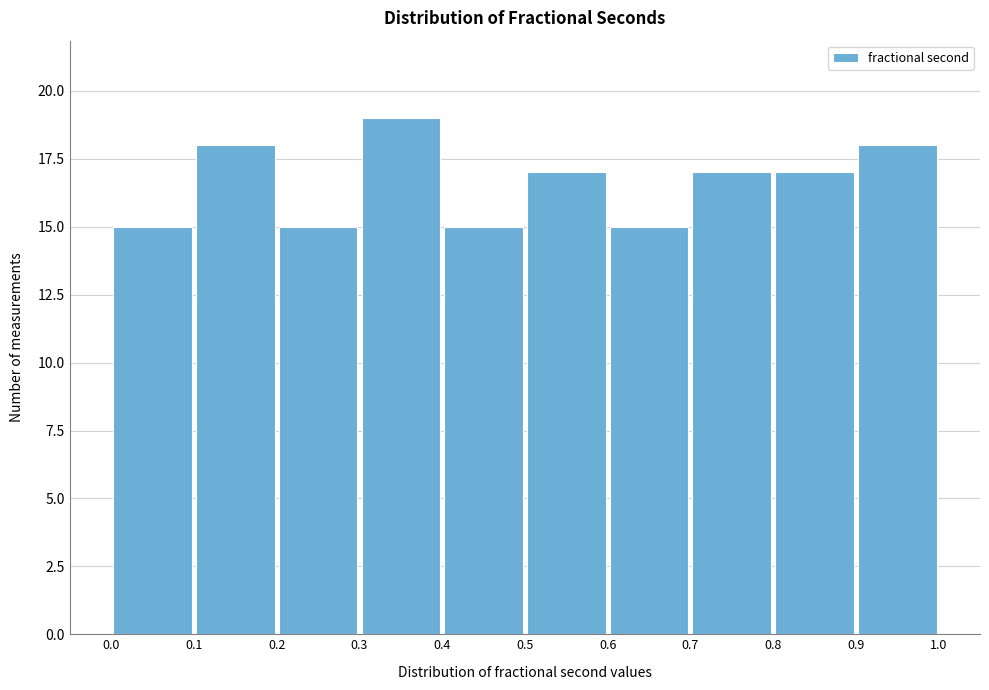

Reading left to right, list every bar in this chart as the range it spans on the x-axis followed by its height. The values are not printed on the chart, so give them approximately, as read against the axis.

0.0 to 0.1: 15
0.1 to 0.2: 18
0.2 to 0.3: 15
0.3 to 0.4: 19
0.4 to 0.5: 15
0.5 to 0.6: 17
0.6 to 0.7: 15
0.7 to 0.8: 17
0.8 to 0.9: 17
0.9 to 1.0: 18